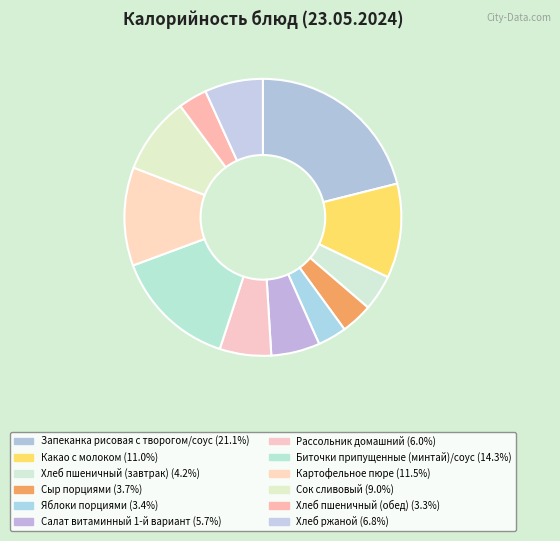

How many slices are in this pie chart?

12